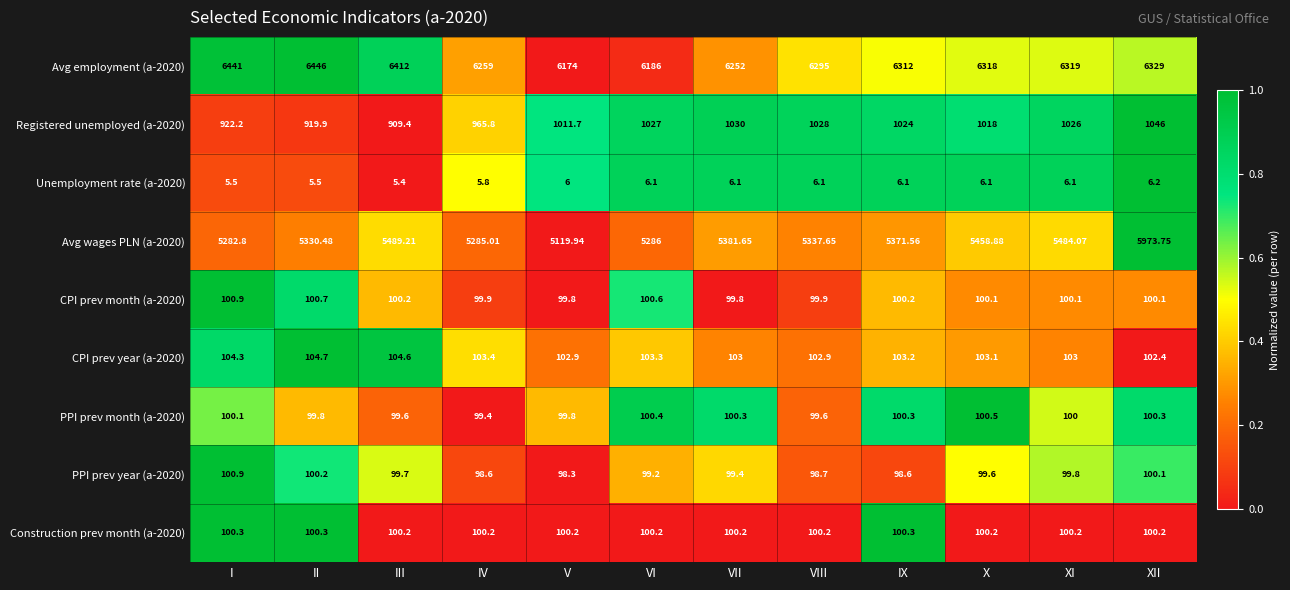

Is the value of CPI prev month (a-2020) at I greater than the value of PPI prev month (a-2020) at V?

Yes